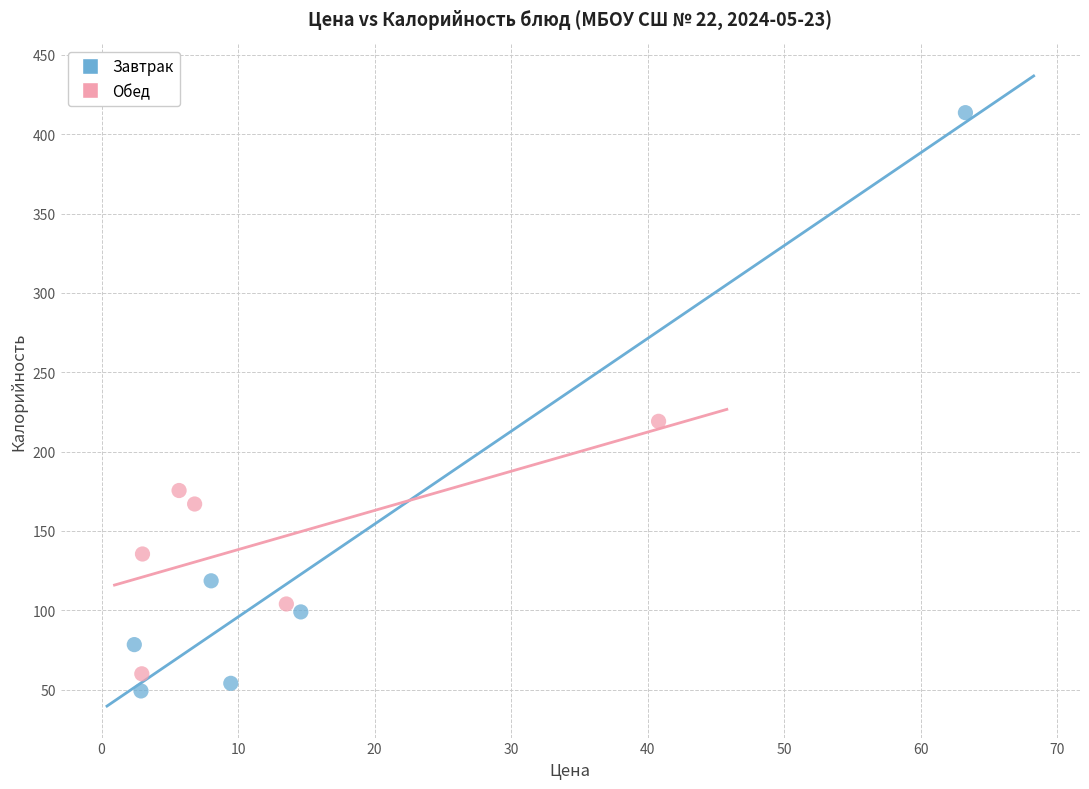

Which series reaches the maximum Y coordinate?

Завтрак